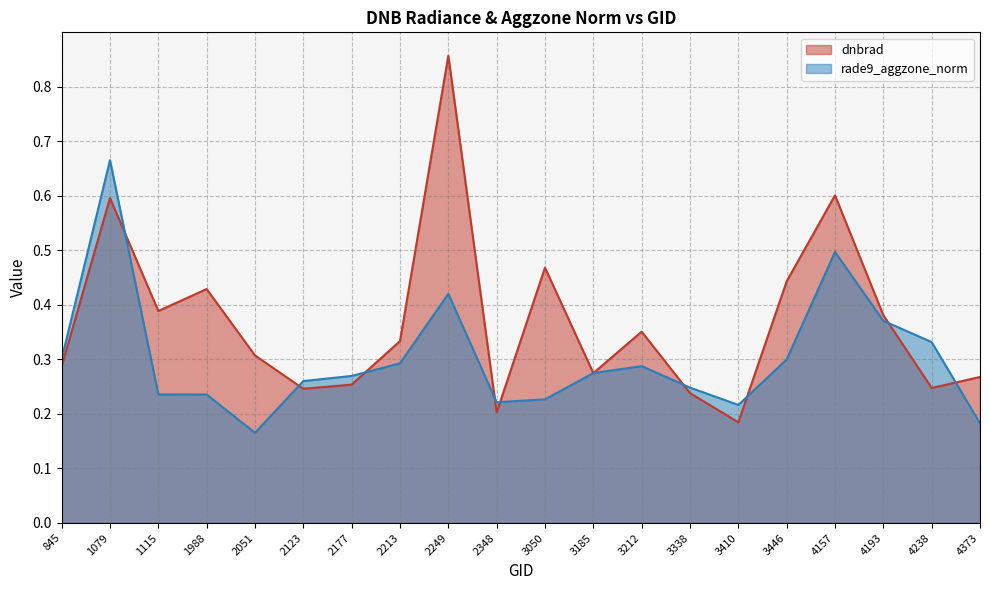

List the series in order of their overall mean, lowest first.

rade9_aggzone_norm, dnbrad